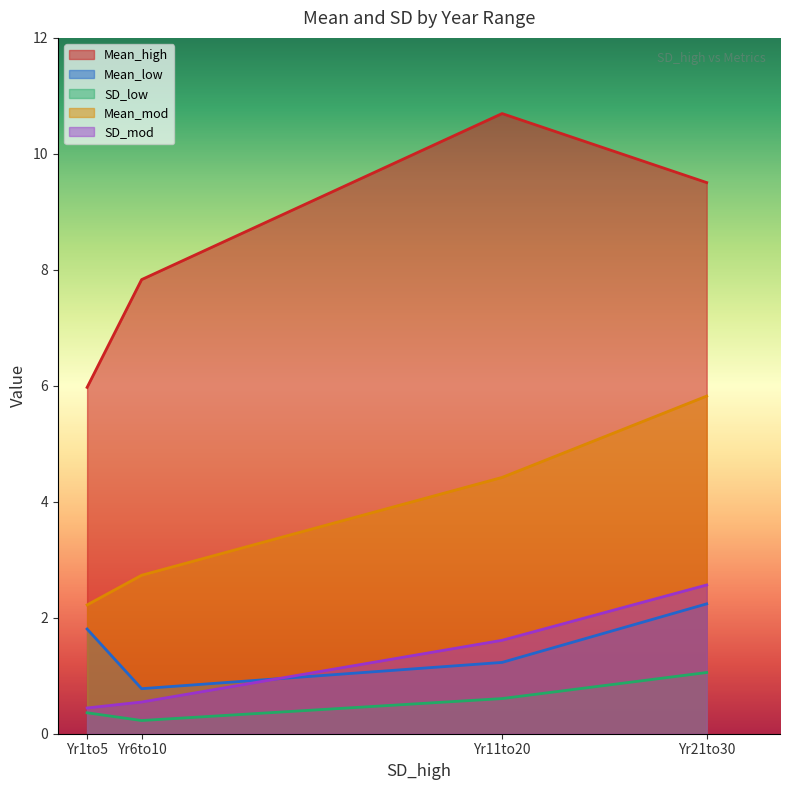

Reading left to right, extract all data points from this chart.

Mean_high: 6.0	7.8	10.7	9.5
Mean_low: 1.8	0.8	1.2	2.2
SD_low: 0.4	0.2	0.6	1.1
Mean_mod: 2.2	2.7	4.4	5.8
SD_mod: 0.4	0.5	1.6	2.6